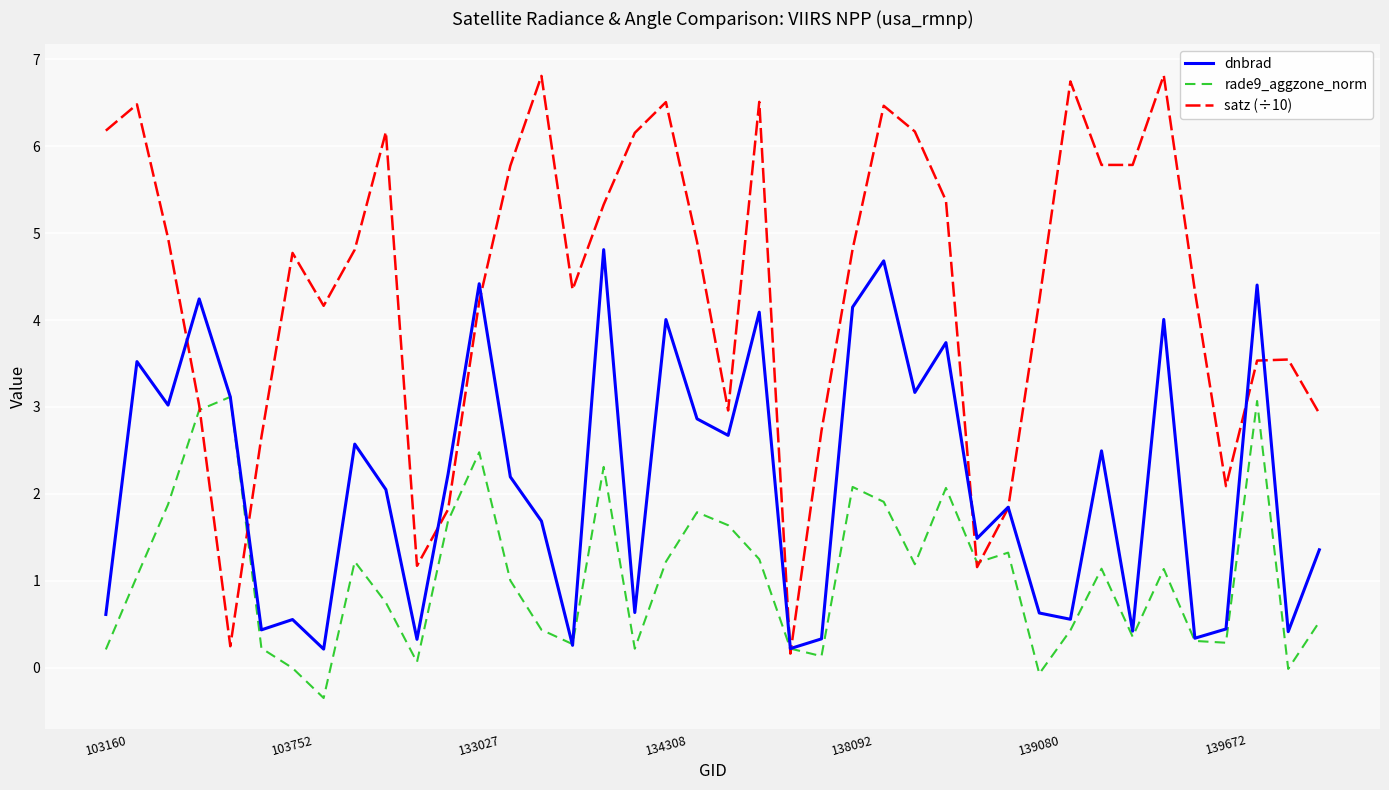

Which series has the largest total across all categories?

satz (÷10)